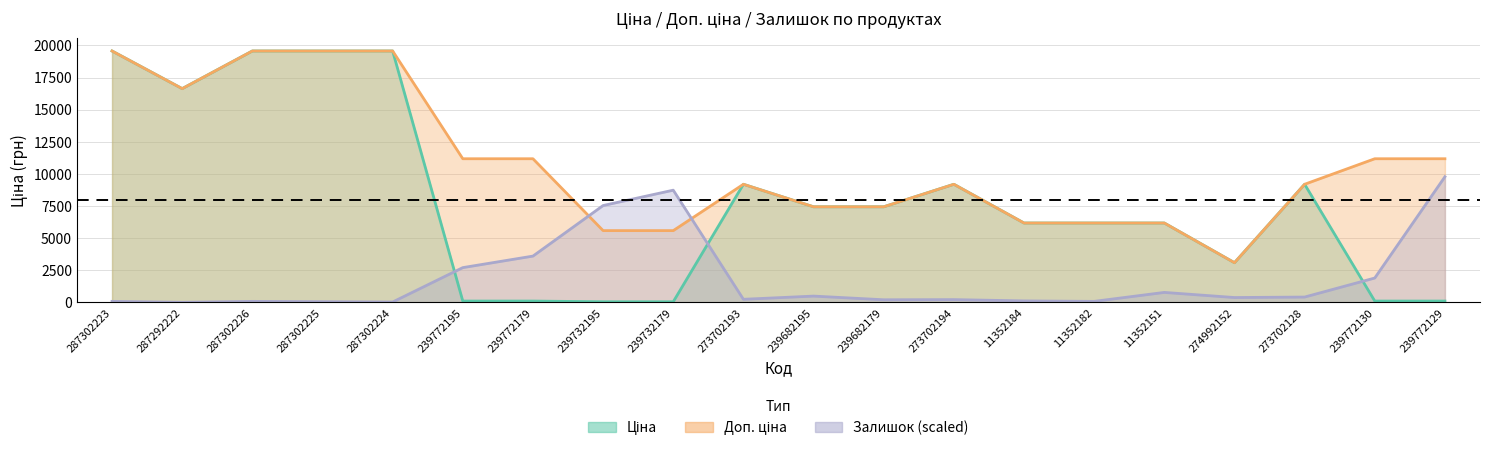

How many categories are shown in the chart?

20